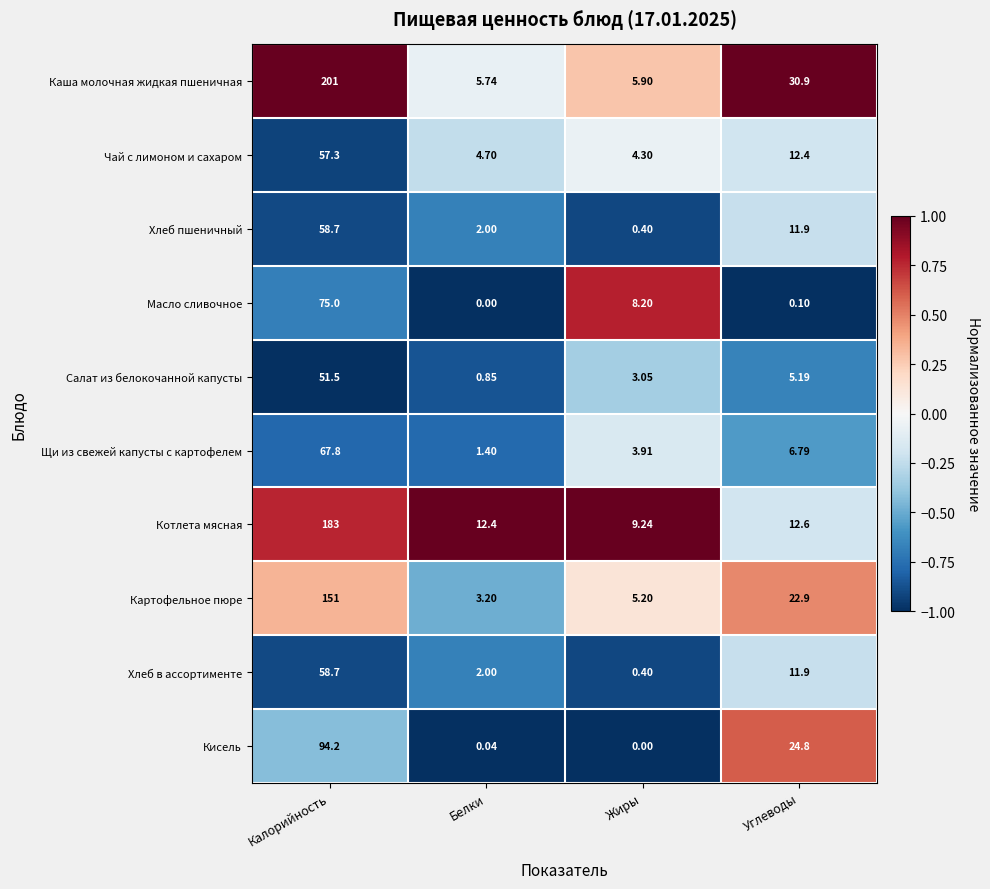

At which label does Салат из белокочанной капусты first exceed 5?

Калорийность